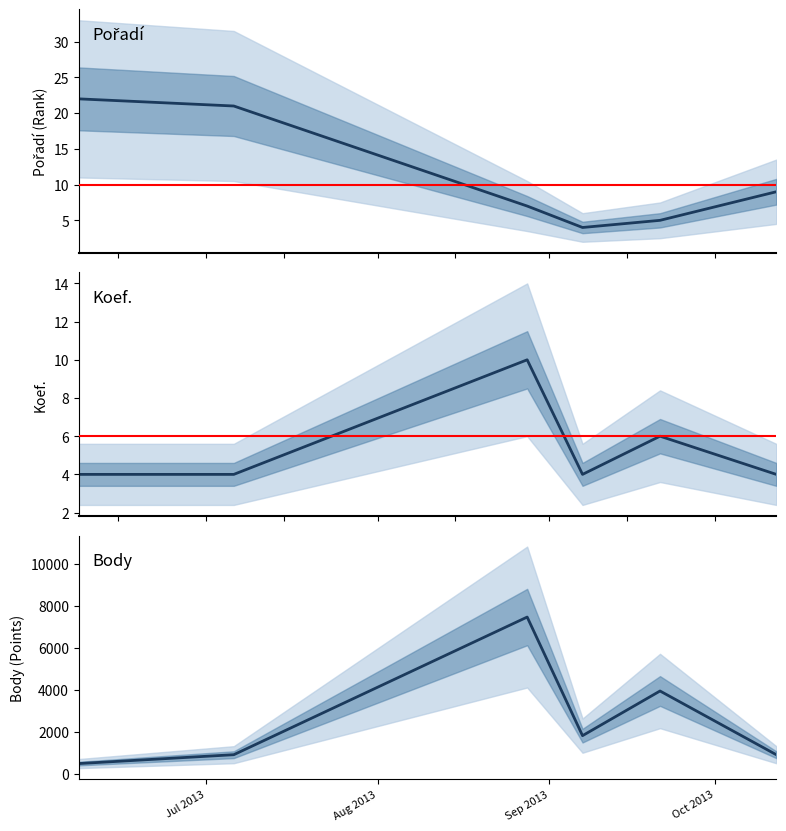

What is the difference between the second highest and second lowest values in the Koef. series?

2